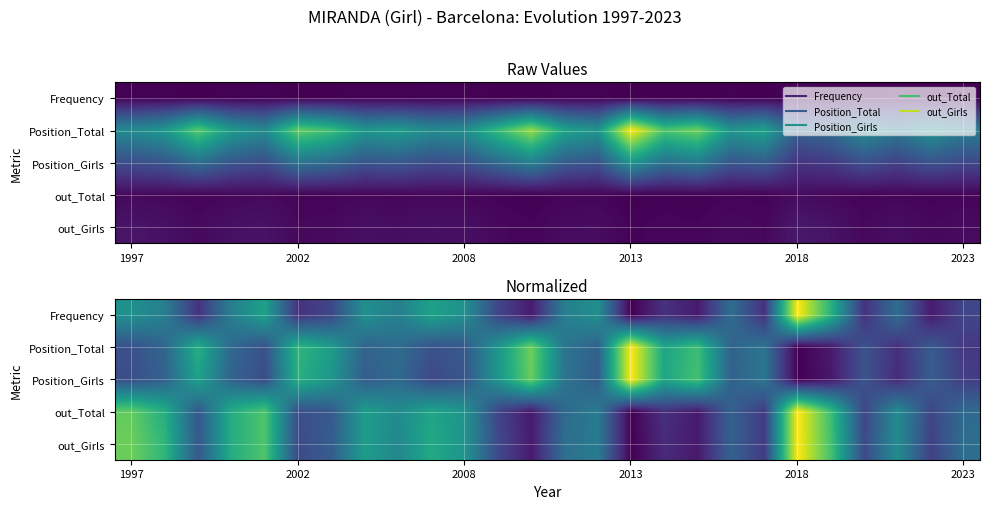

What is the difference between the second highest and minimum values in the out_Total series?

0.8